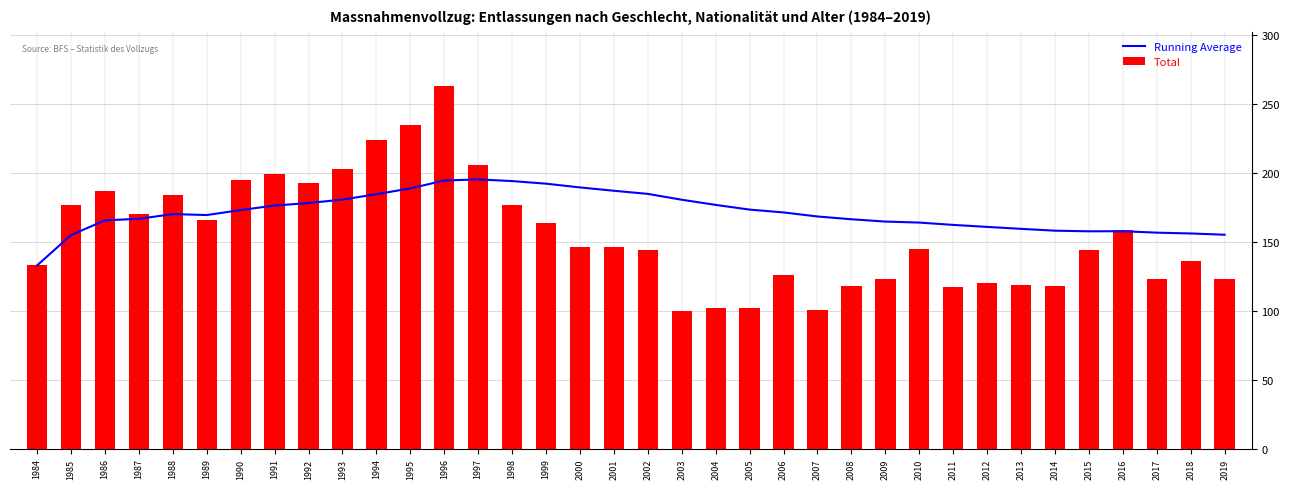

Between 1984 and 2015, which is larger?

2015